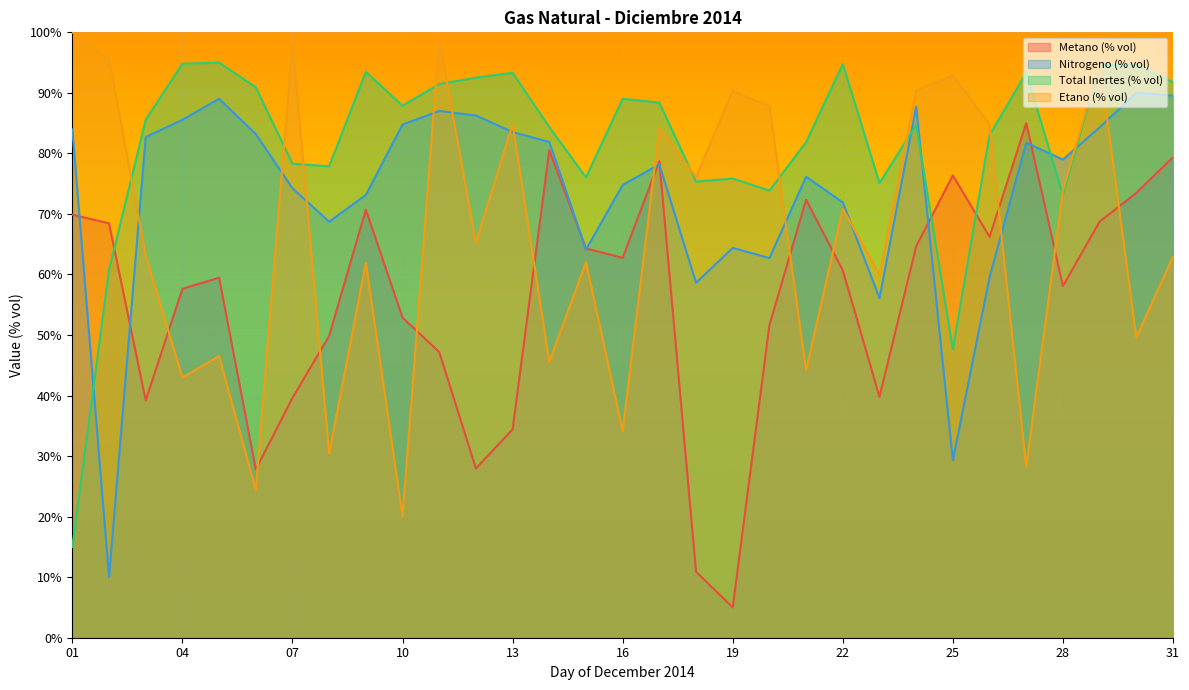

Which series has the largest total across all categories?

Total Inertes (% vol)